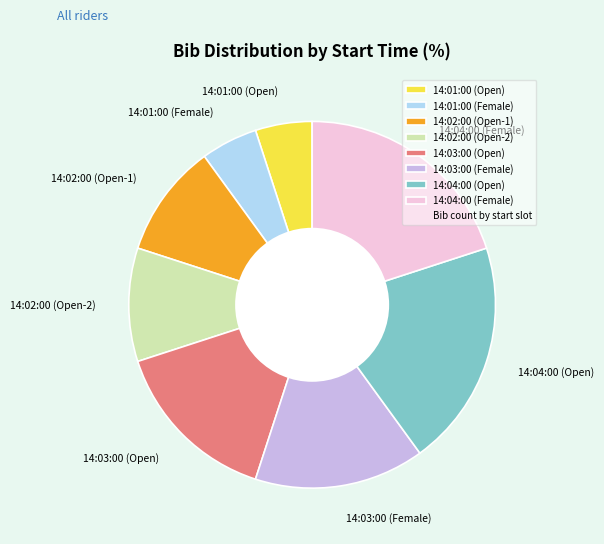

Does 14:02:00 (Open-1) account for over 50% of the chart?

No